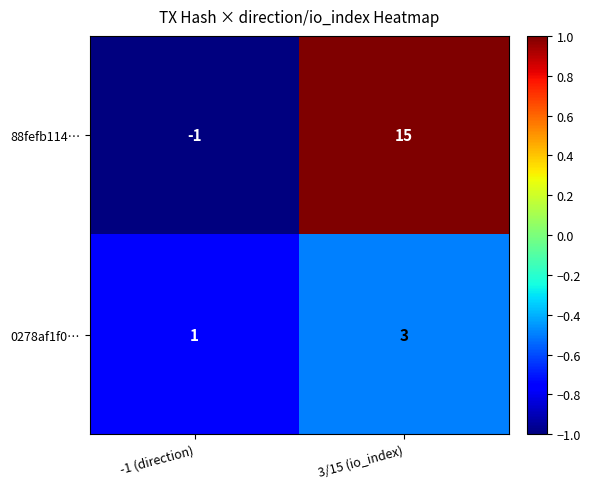

What is the difference between the 88fefb114… values at -1 (direction) and 3/15 (io_index)?

16